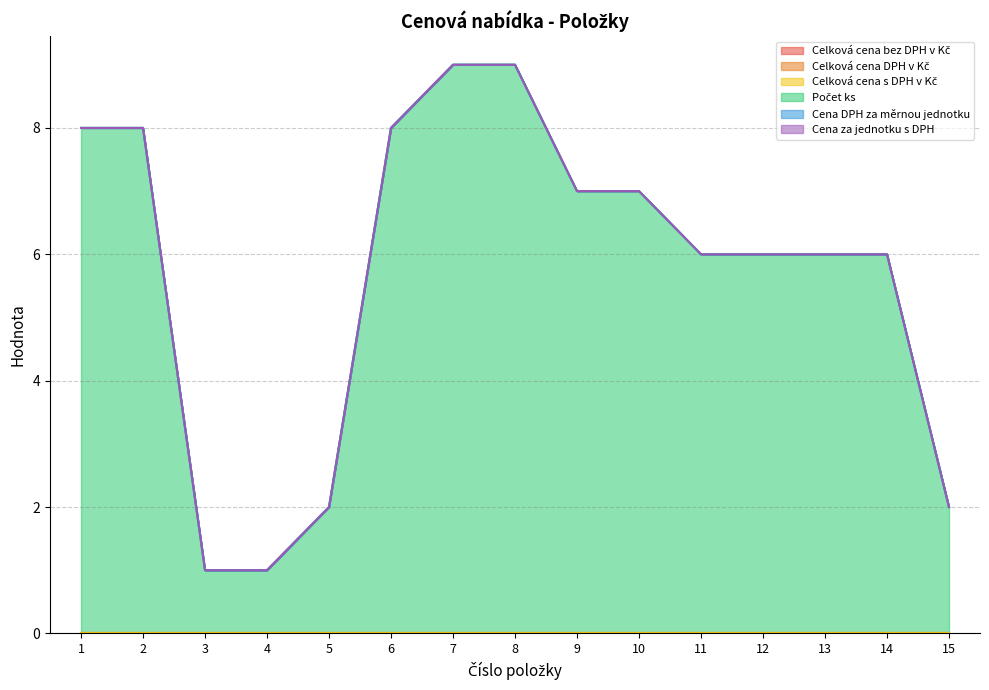

Which series changed the most between 12 and 13?

Celková cena bez DPH v Kč